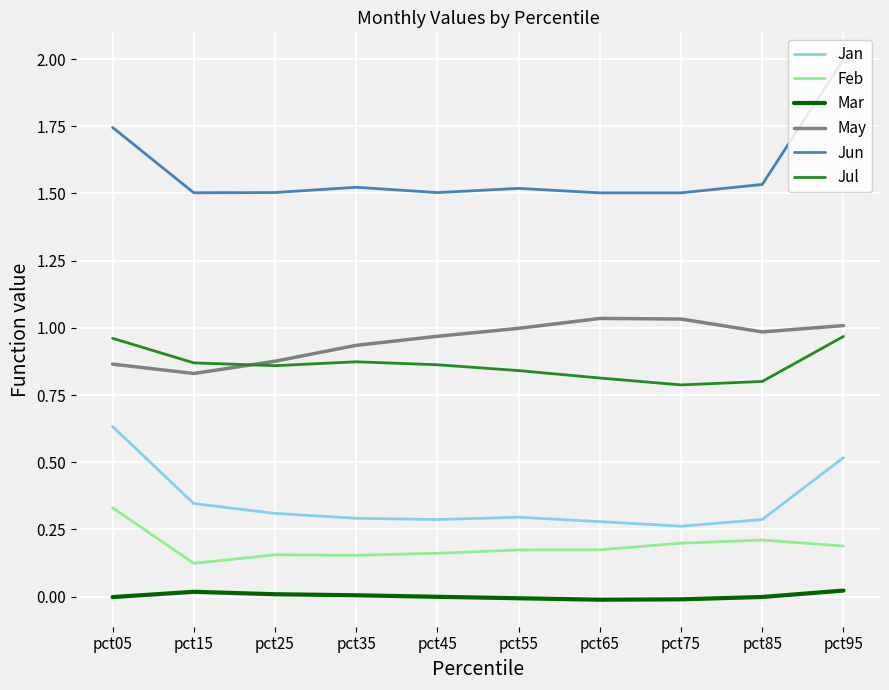

Rank the series at pct65 from lowest to highest value.

Mar, Feb, Jan, Jul, May, Jun